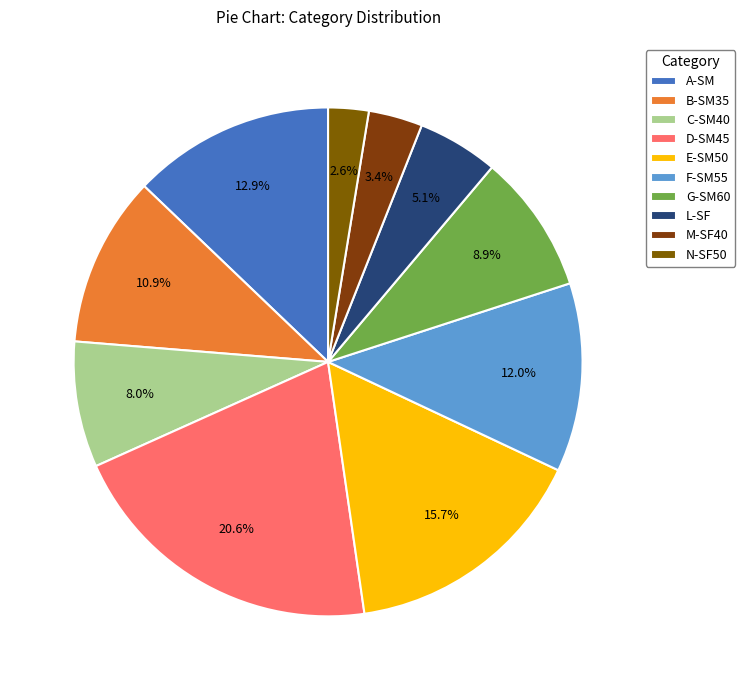

To the nearest percent, what portion does B-SM35 represent?

11%